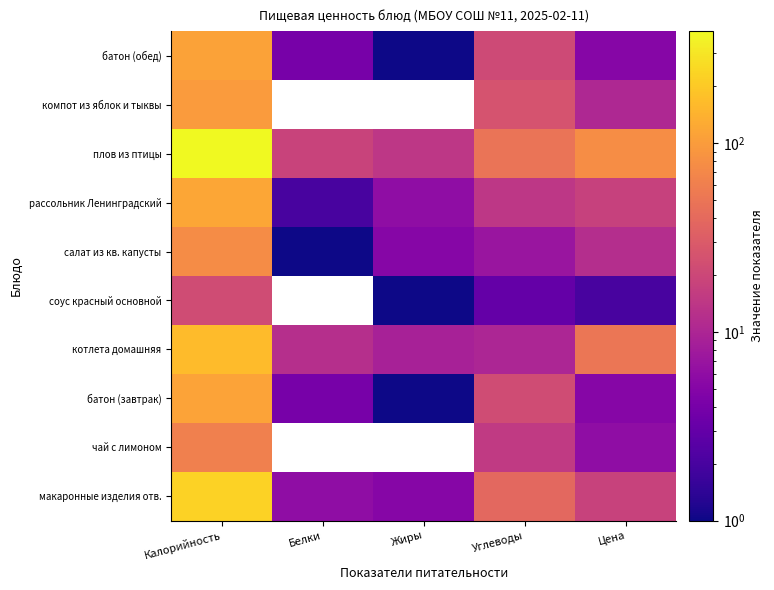

List the series in order of their peak value, highest first.

плов из птицы, макаронные изделия отв., котлета домашняя, рассольник Ленинградский, батон (завтрак), батон (обед), компот из яблок и тыквы, салат из кв. капусты, чай с лимоном, соус красный основной